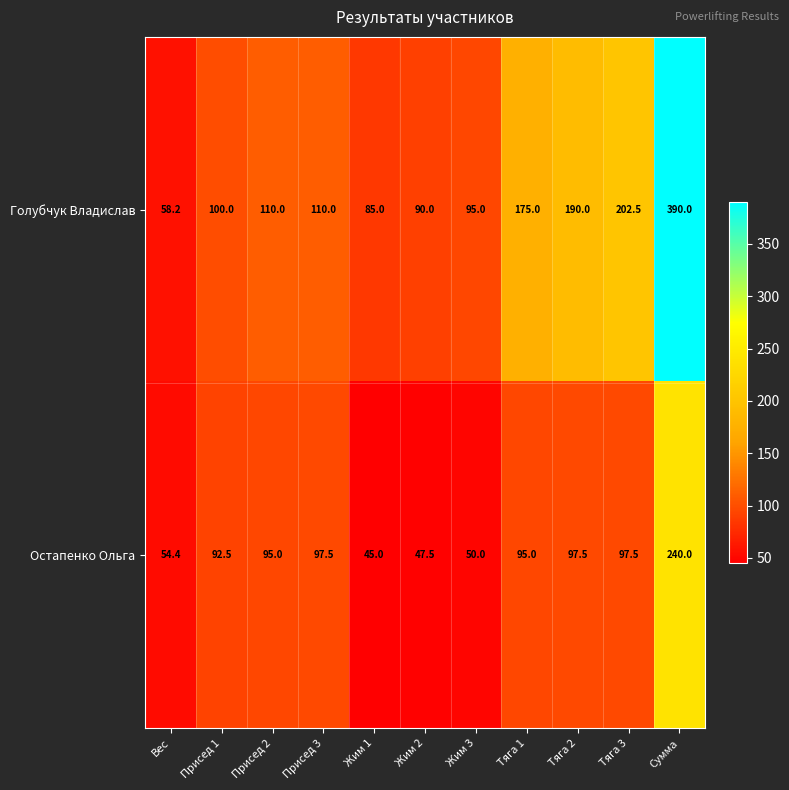

Reading right to left, transcribe all the data shown in this chart.

Голубчук Владислав: Сумма=390.0	Тяга 3=202.5	Тяга 2=190.0	Тяга 1=175.0	Жим 3=95.0	Жим 2=90.0	Жим 1=85.0	Присед 3=110.0	Присед 2=110.0	Присед 1=100.0	Вес=58.2
Остапенко Ольга: Сумма=240.0	Тяга 3=97.5	Тяга 2=97.5	Тяга 1=95.0	Жим 3=50.0	Жим 2=47.5	Жим 1=45.0	Присед 3=97.5	Присед 2=95.0	Присед 1=92.5	Вес=54.4